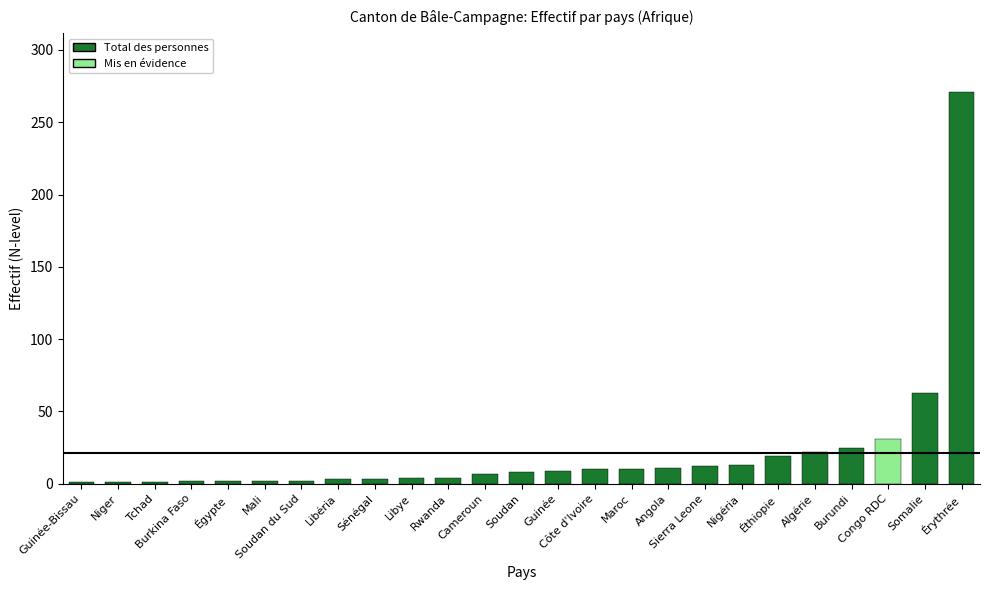

Count the number of data series in this chart.

1